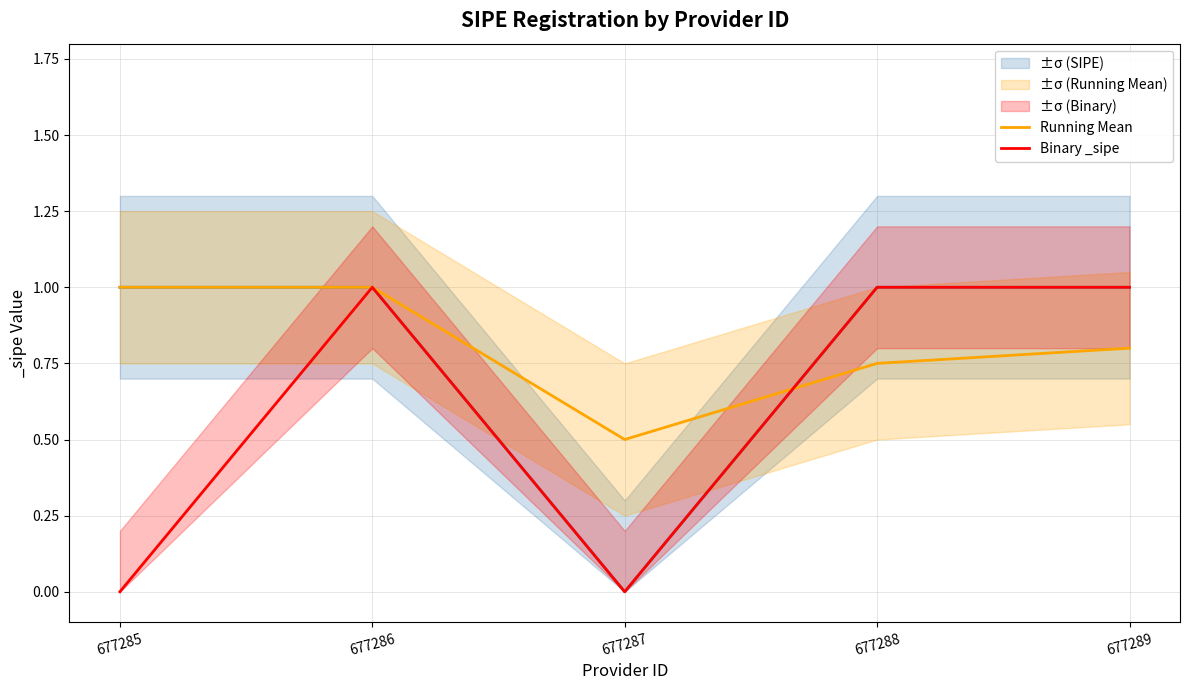

Where is Running Mean nearest to the value 0?

677287